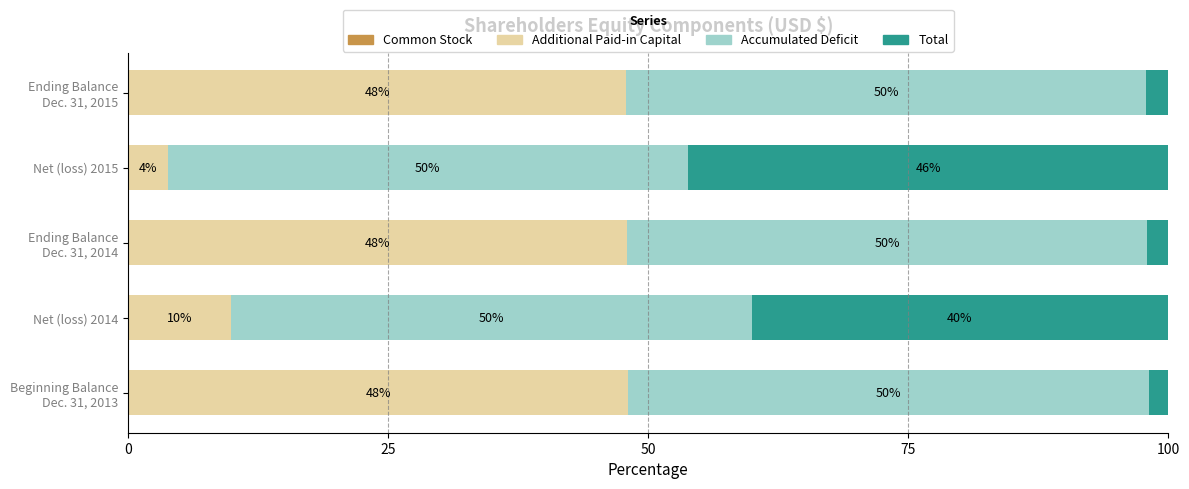

What is the total value across all series at Net (loss) 2015?

100.0